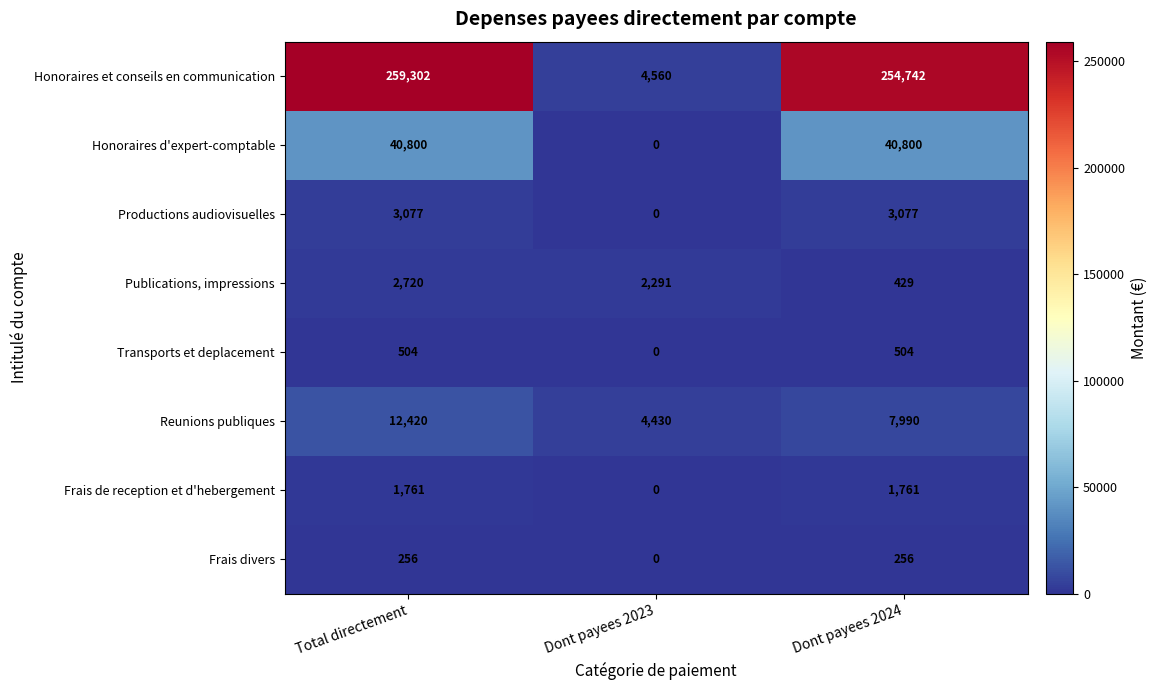

Which series changed the most between Total directement and Dont payees 2023?

Honoraires et conseils en communication